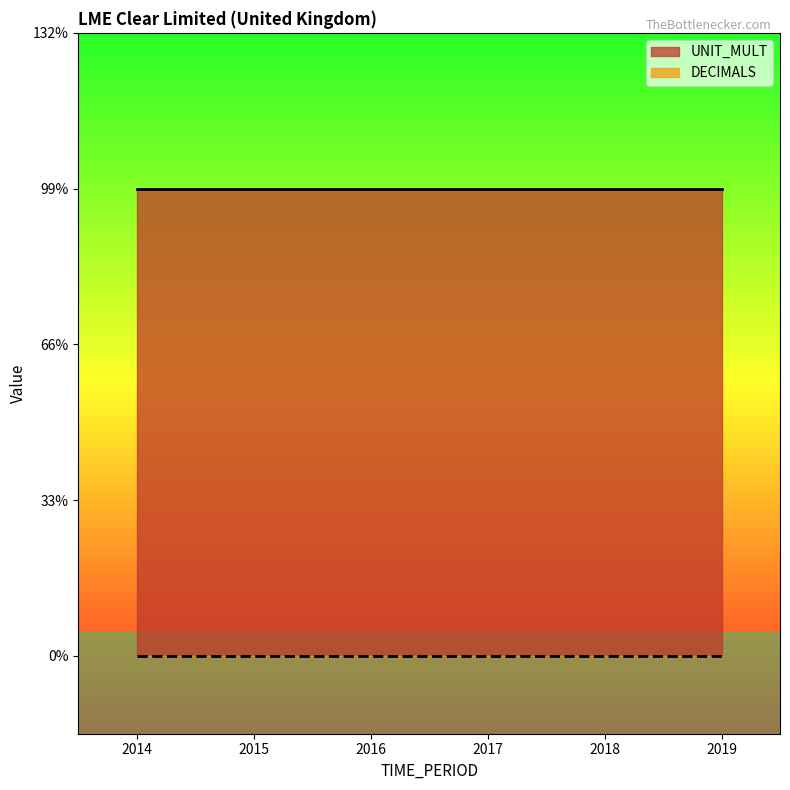

True or false: DECIMALS and UNIT_MULT cross at least once.

False